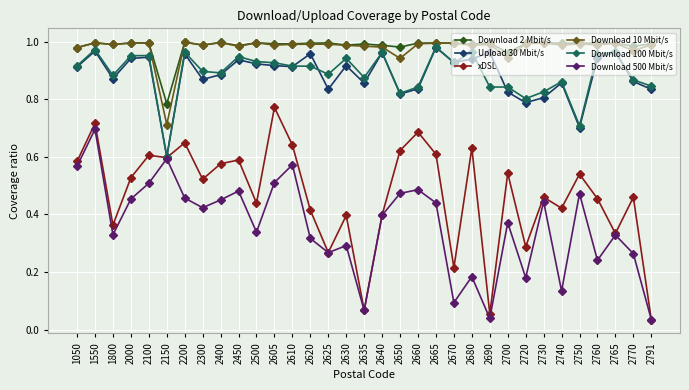

Which series changed the most between 2670 and 2730?

Download 500 Mbit/s